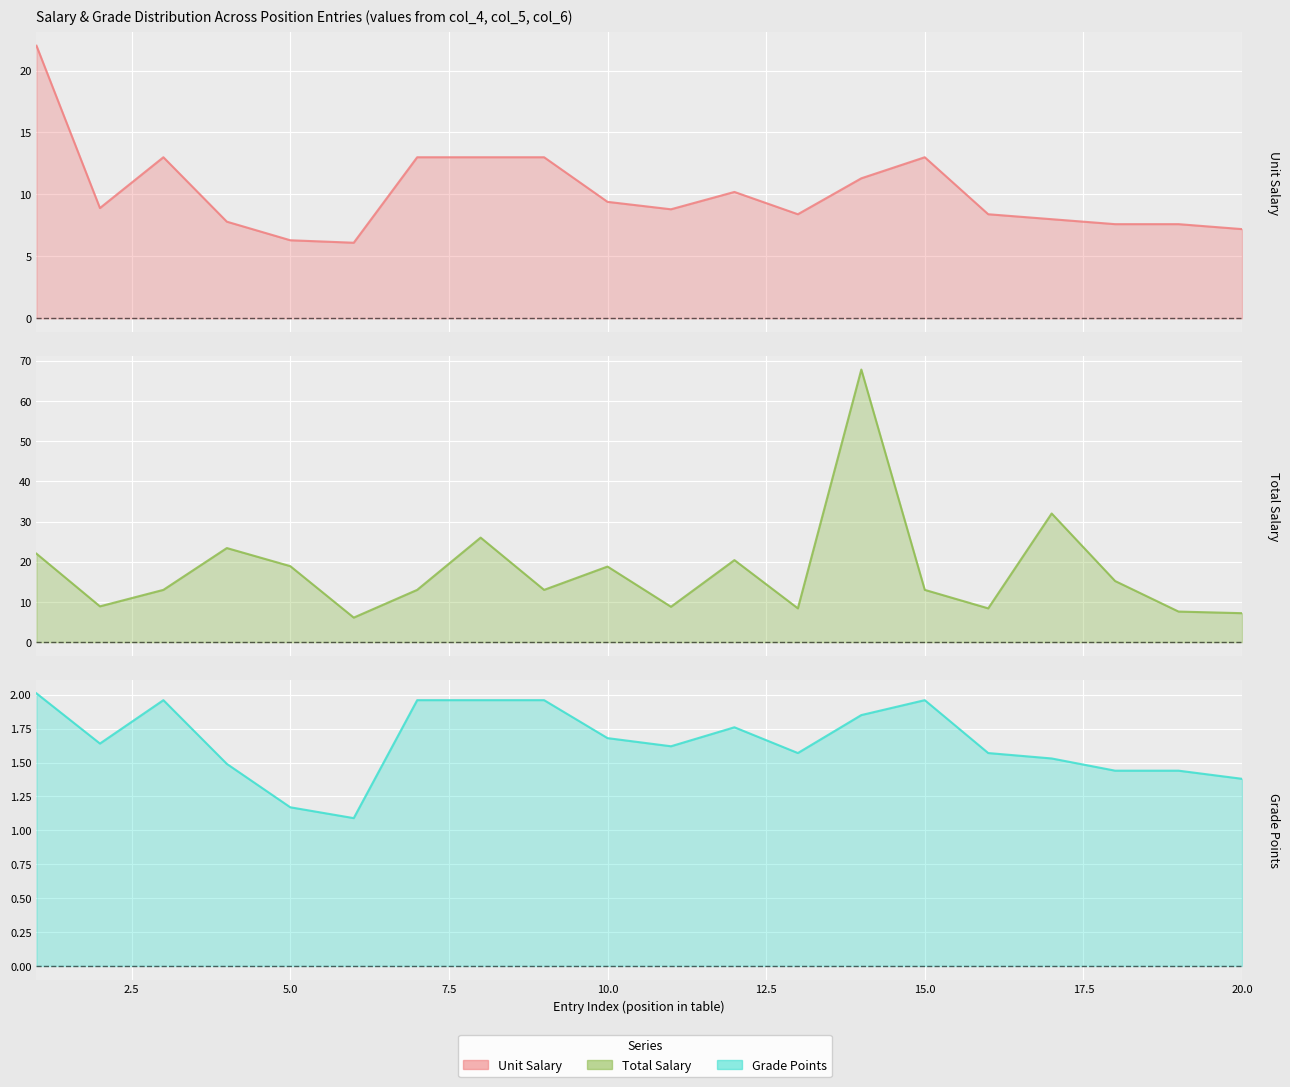

True or false: Total Salary (line) has more than 1 points higher than both neighbors.

True